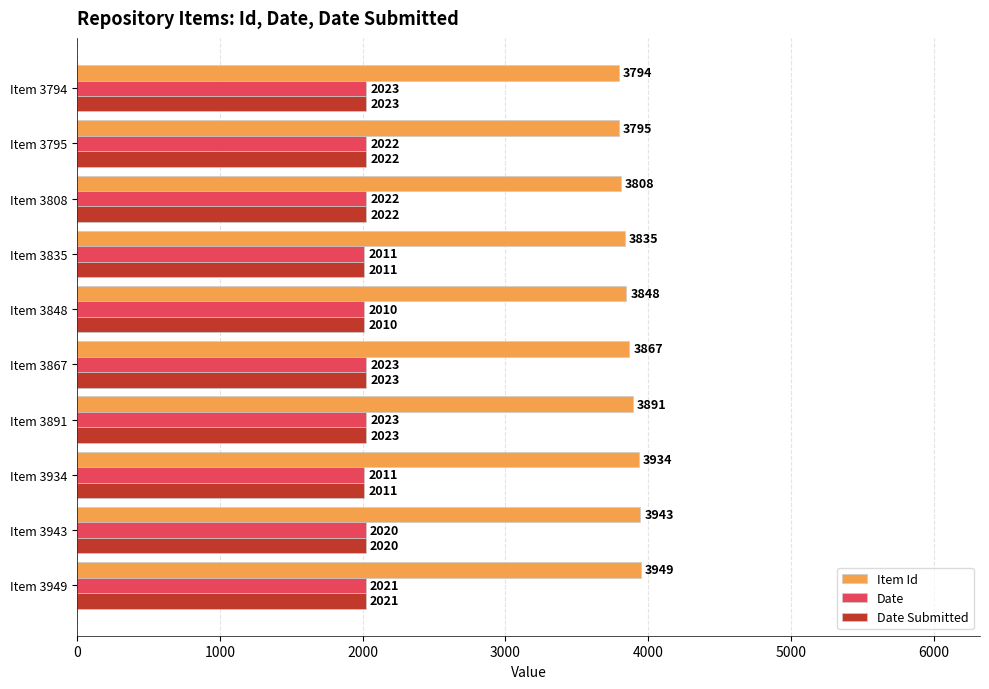

At how many categories does at least one series exceed 2376?

10